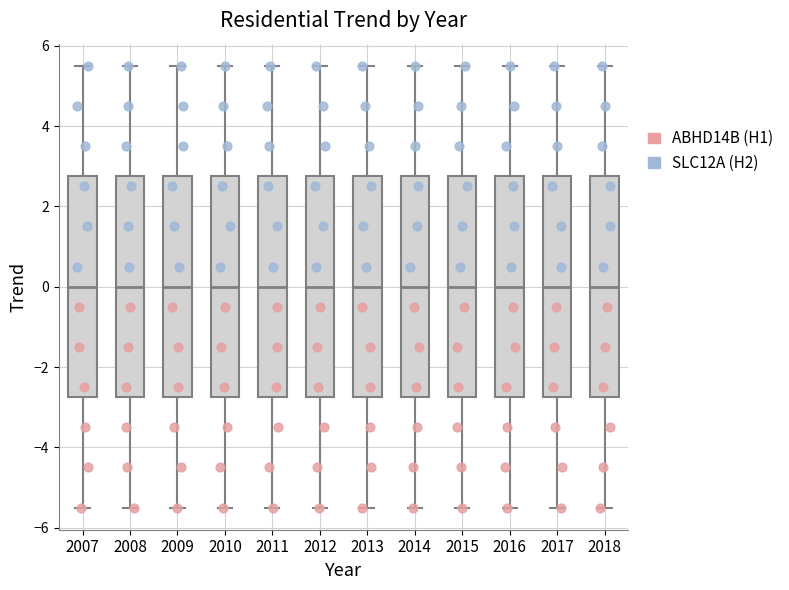

Reading left to right, read every box against the y-axis: the position of its median line, the range the box covers, and the ends of its whiskers. The values are not printed on the chart, so give them approximately, as read against the axis.

2007: median 0.0, box -2.8 to 2.8, whiskers -5.4 to 5.6
2008: median 0.0, box -2.8 to 2.8, whiskers -5.4 to 5.6
2009: median 0.0, box -2.8 to 2.8, whiskers -5.4 to 5.6
2010: median 0.0, box -2.8 to 2.8, whiskers -5.4 to 5.6
2011: median 0.0, box -2.8 to 2.8, whiskers -5.4 to 5.6
2012: median 0.0, box -2.8 to 2.8, whiskers -5.4 to 5.6
2013: median 0.0, box -2.8 to 2.8, whiskers -5.4 to 5.6
2014: median 0.0, box -2.8 to 2.8, whiskers -5.4 to 5.6
2015: median 0.0, box -2.8 to 2.8, whiskers -5.4 to 5.6
2016: median 0.0, box -2.8 to 2.8, whiskers -5.4 to 5.6
2017: median 0.0, box -2.8 to 2.8, whiskers -5.4 to 5.6
2018: median 0.0, box -2.8 to 2.8, whiskers -5.4 to 5.6